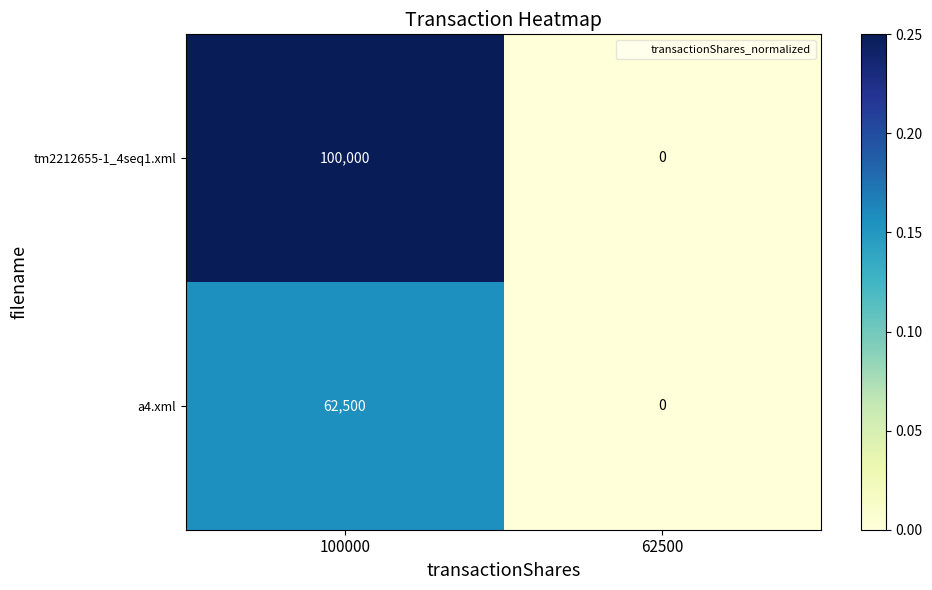

What is the maximum value for tm2212655-1_4seq1.xml?

100000